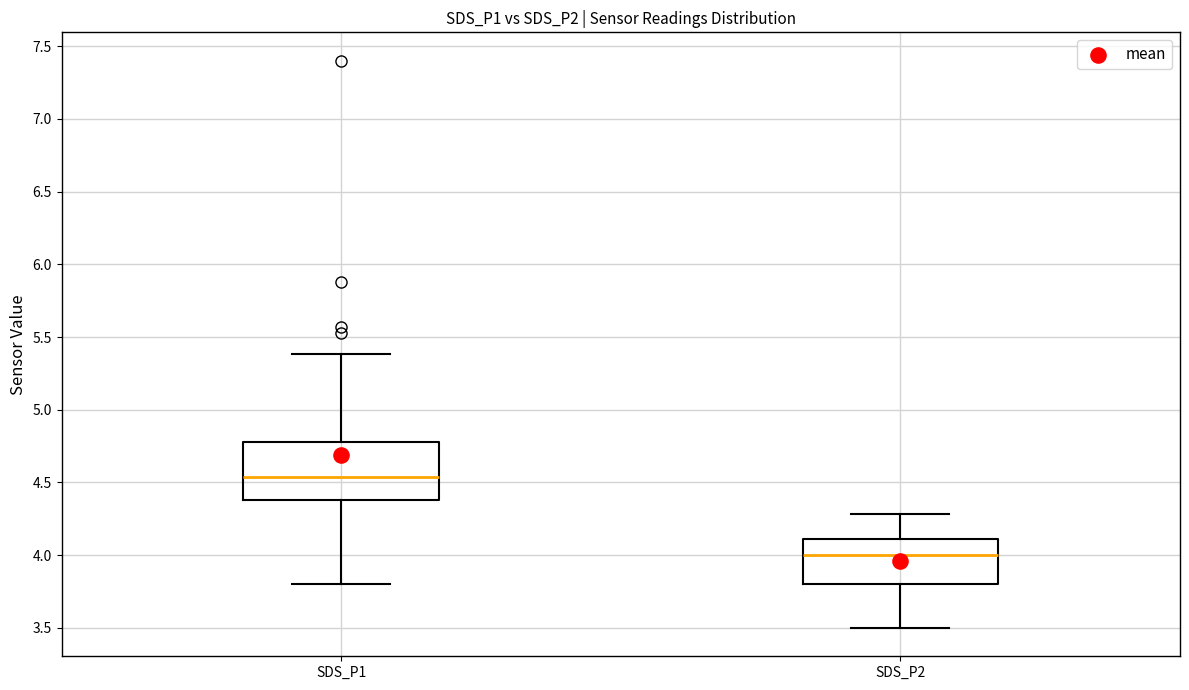

Reading left to right, transcribe this box plot: for each box, give where its median line is, the range the box spans, and where its two whiskers end, as read against the y-axis. The values are not printed on the chart, so give them approximately, as read against the axis.

SDS_P1: median 4.55, box 4.40 to 4.80, whiskers 3.80 to 5.40
SDS_P2: median 4.00, box 3.80 to 4.10, whiskers 3.50 to 4.30